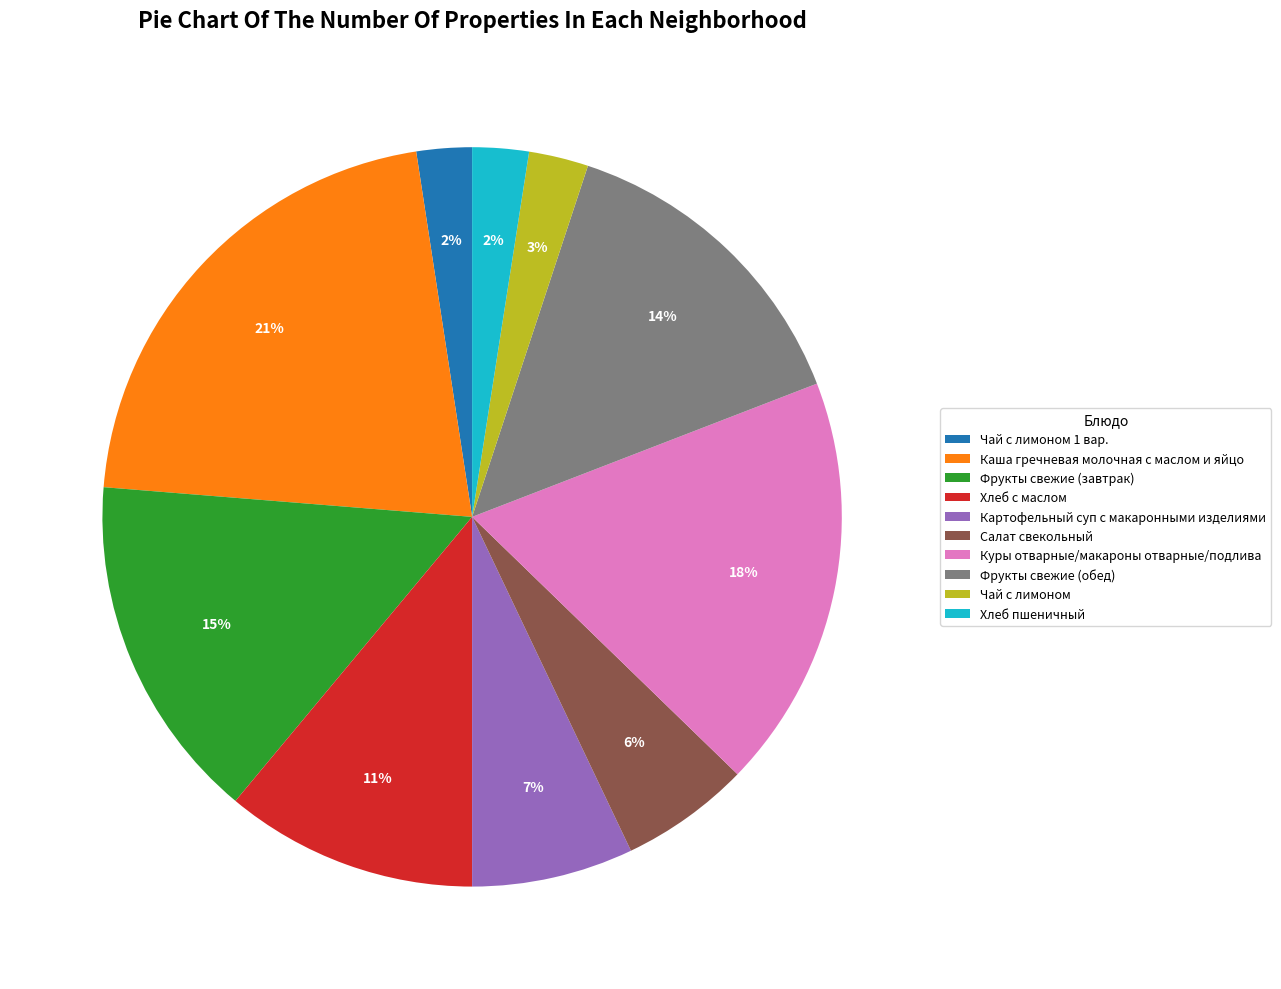

Count the number of slices in the pie.

10